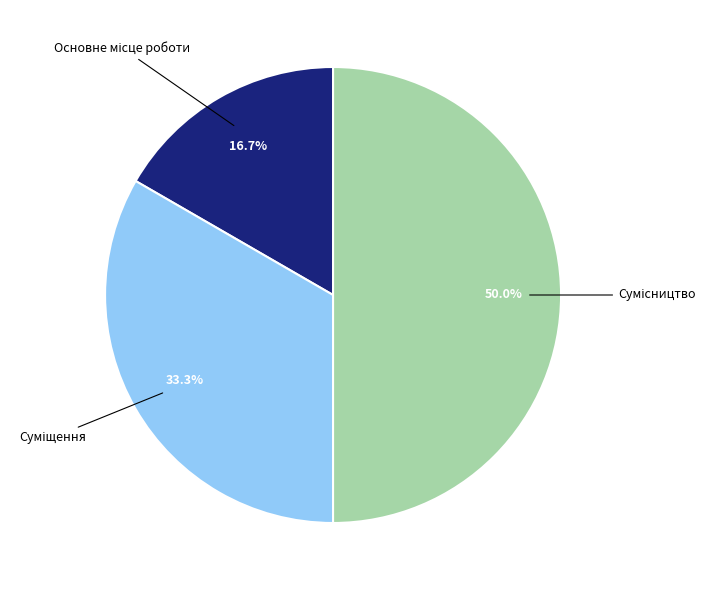

How many slices are in this pie chart?

3